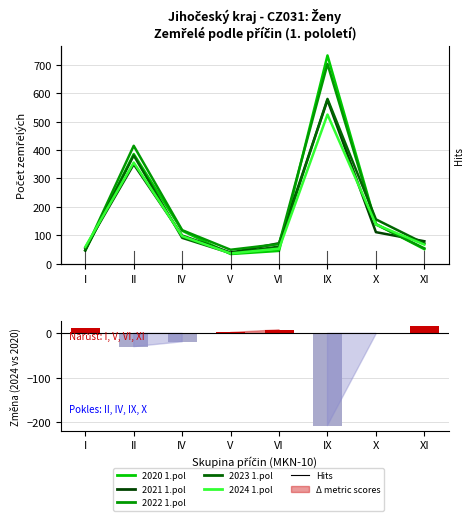

What is the sum of all 2021 1.pol values?

1382